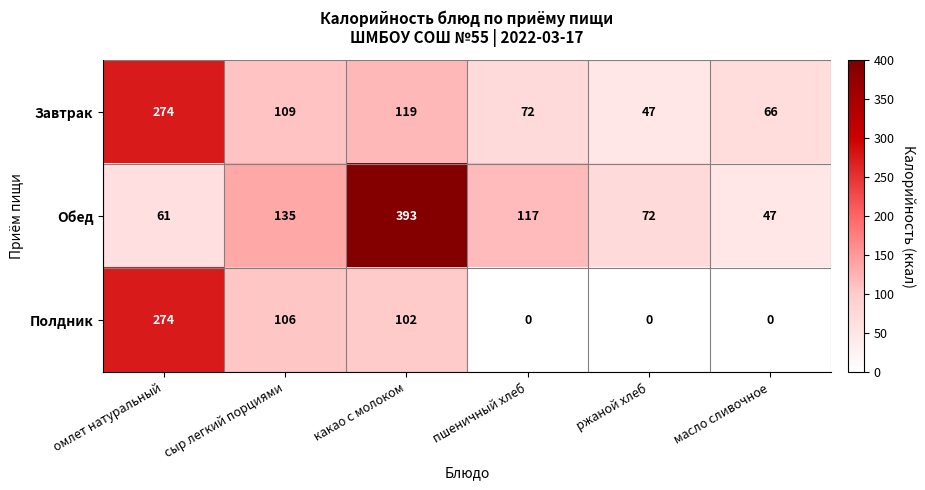

What is the sum of all Завтрак values?

687